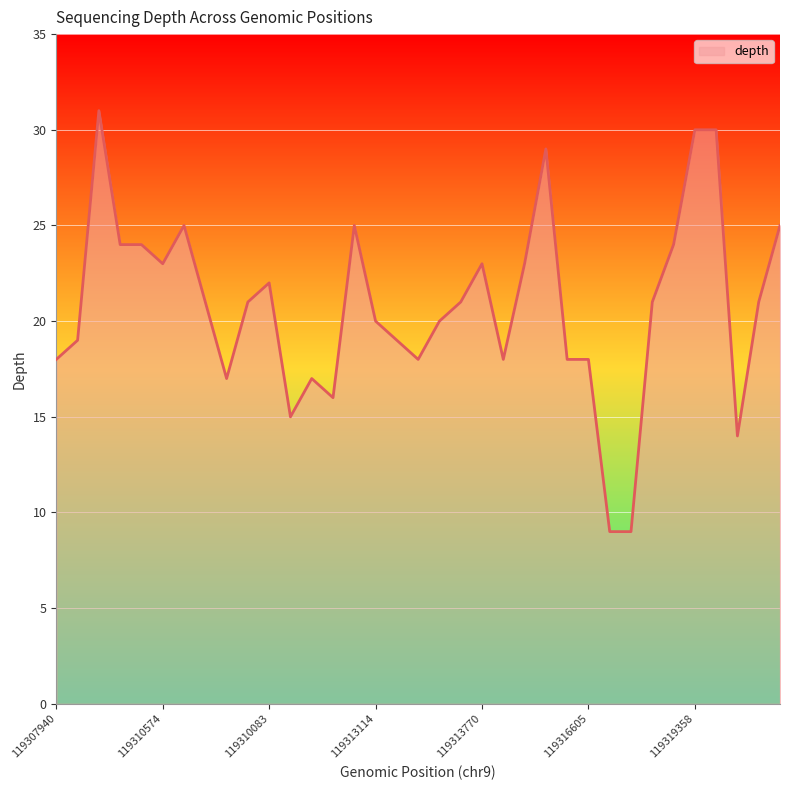

What is the maximum value shown in the chart?

31